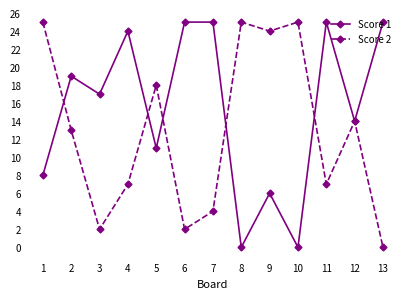

Is this an area chart (filled region under the line)?

No